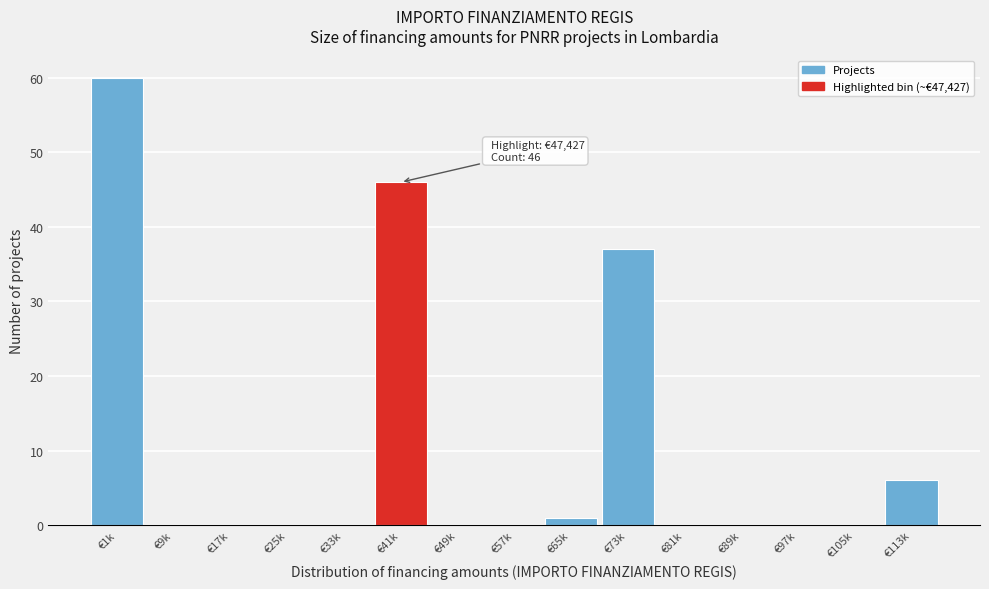

Reading right to left, transcribe all the data shown in this chart.

€113k=6	€105k=0	€97k=0	€89k=0	€81k=0	€73k=37	€65k=1	€57k=0	€49k=0	€41k=46	€33k=0	€25k=0	€17k=0	€9k=0	€1k=60